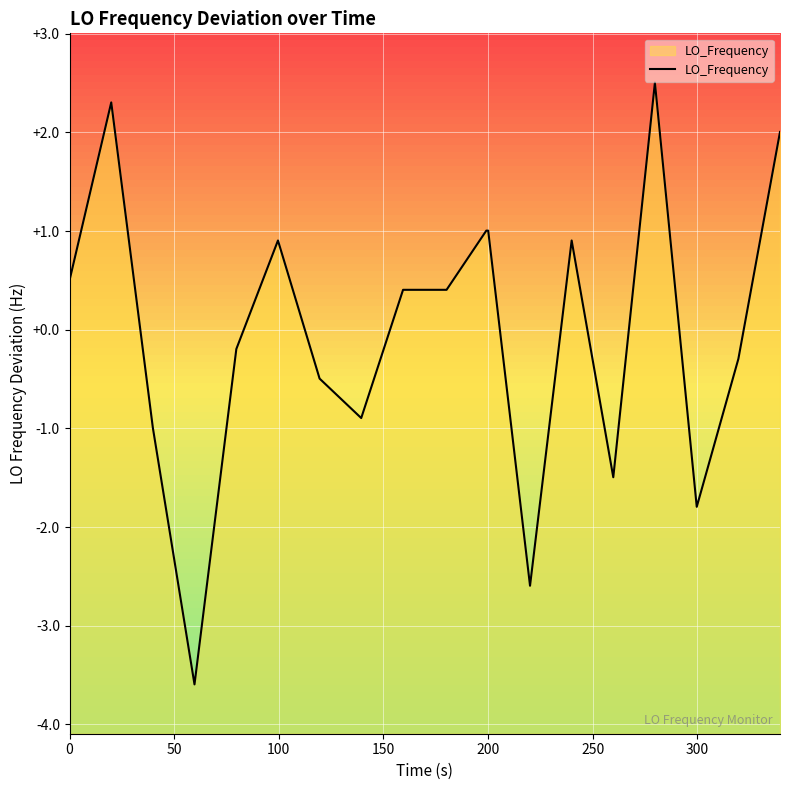

What is the minimum value shown in the chart?

-3.6